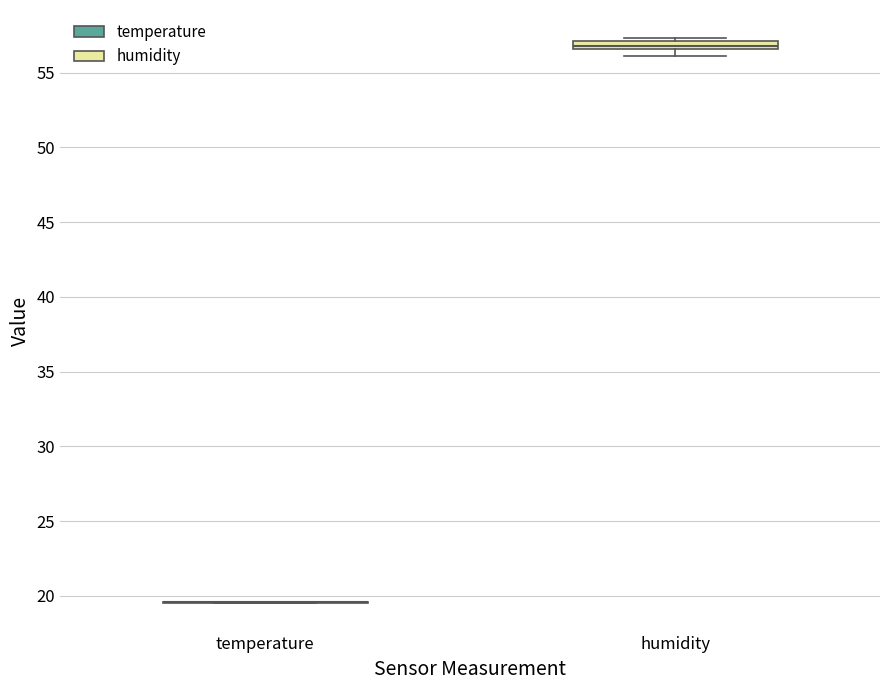

Where is the lower edge of the box for humidity on the y-axis? The values are not printed on the chart, so give them approximately, as read against the axis.

56.5